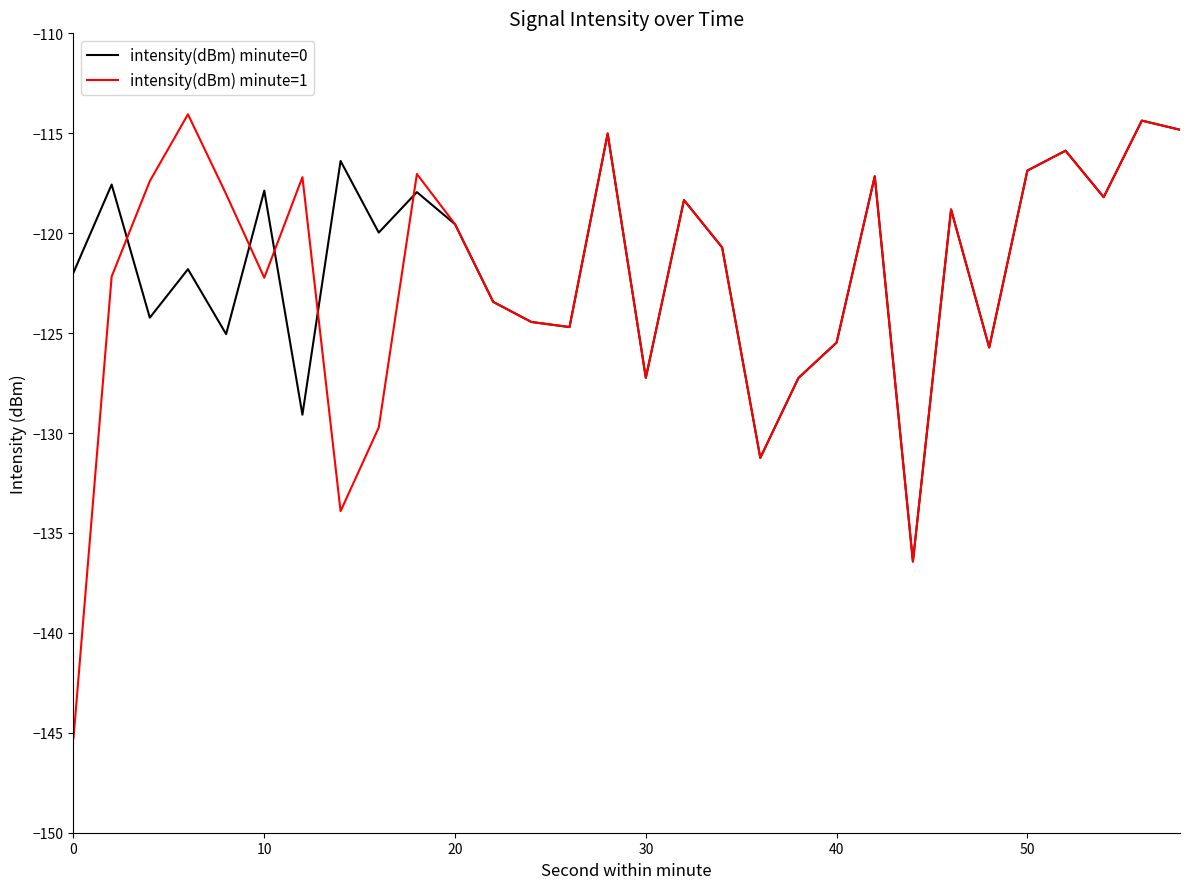

What is the greatest value displayed?

-114.1